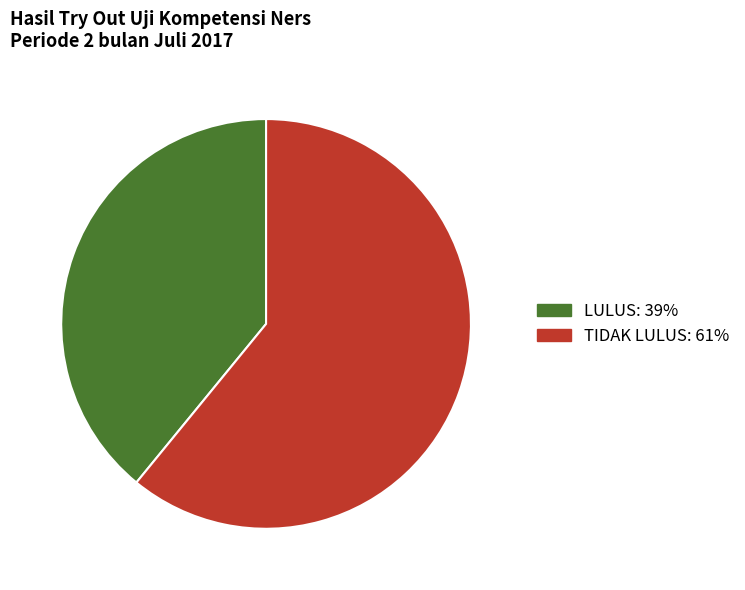

The TIDAK LULUS slice represents 61% of the pie. True or false?

True